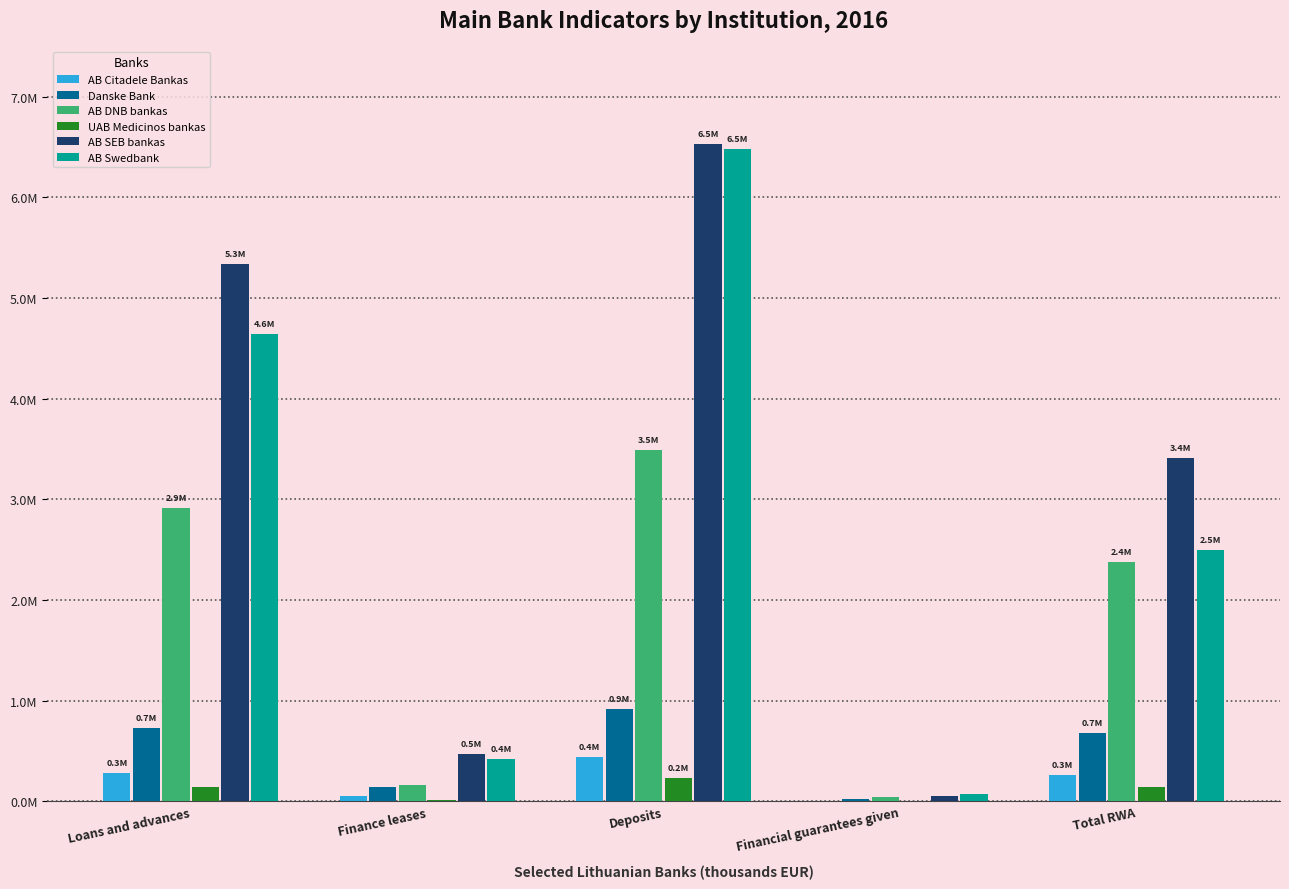

What is the label of the 2nd bar from the left?

Finance leases